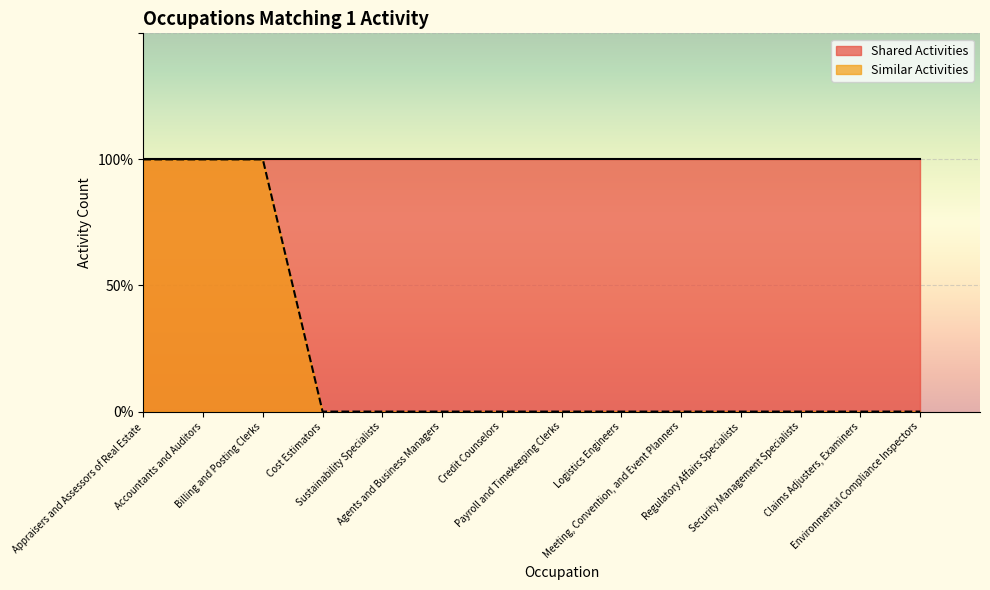

Which category has the highest value across all series?

Appraisers and Assessors of Real Estate